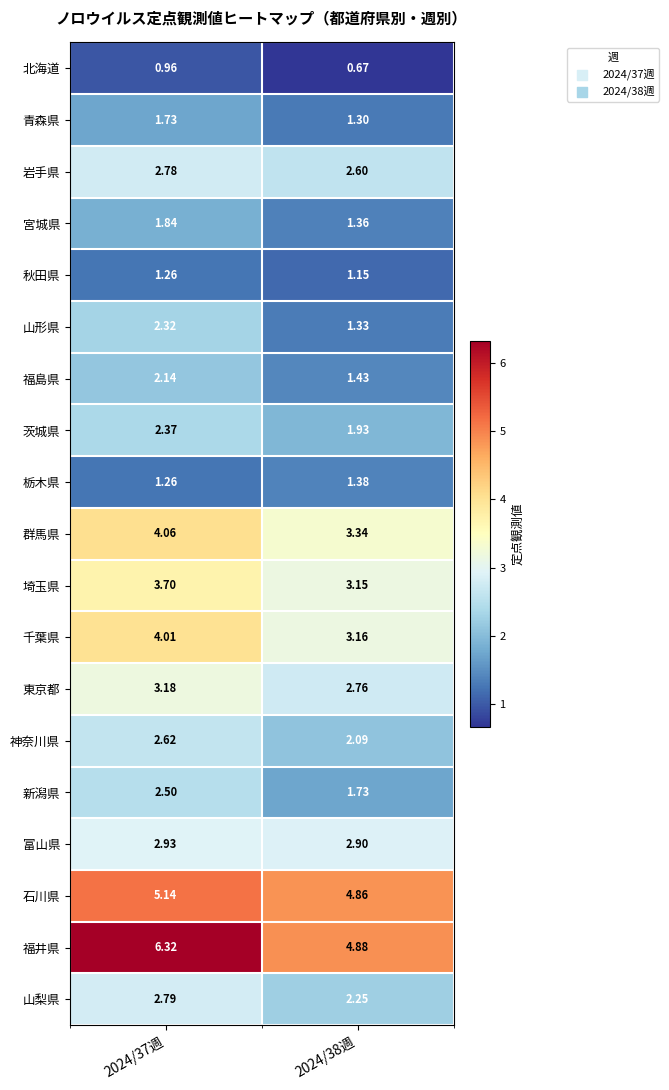

Which series has the largest total across all categories?

福井県